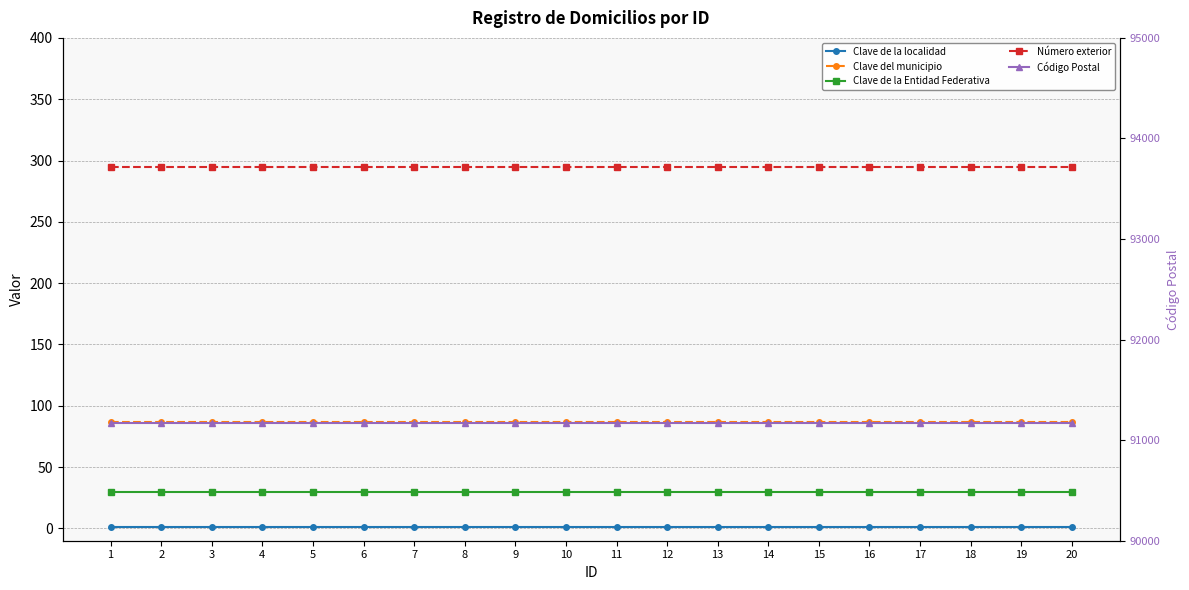

At which label does Número exterior reach its minimum?

1